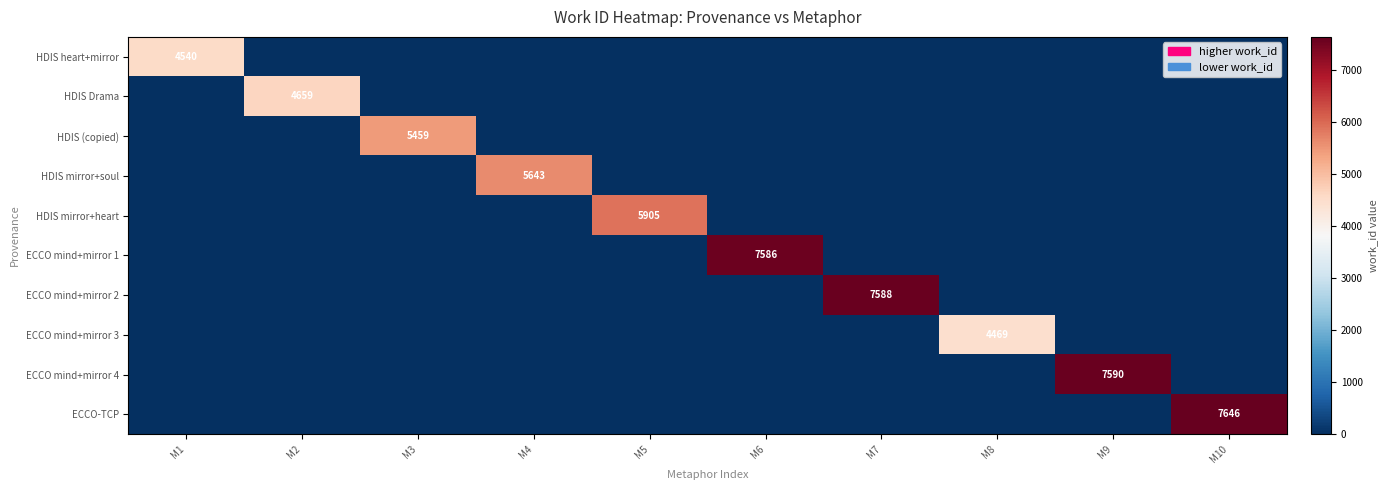

Rank the series by their maximum value, from highest to lowest.

ECCO-TCP, ECCO mind+mirror 4, ECCO mind+mirror 2, ECCO mind+mirror 1, HDIS mirror+heart, HDIS mirror+soul, HDIS (copied), HDIS Drama, HDIS heart+mirror, ECCO mind+mirror 3